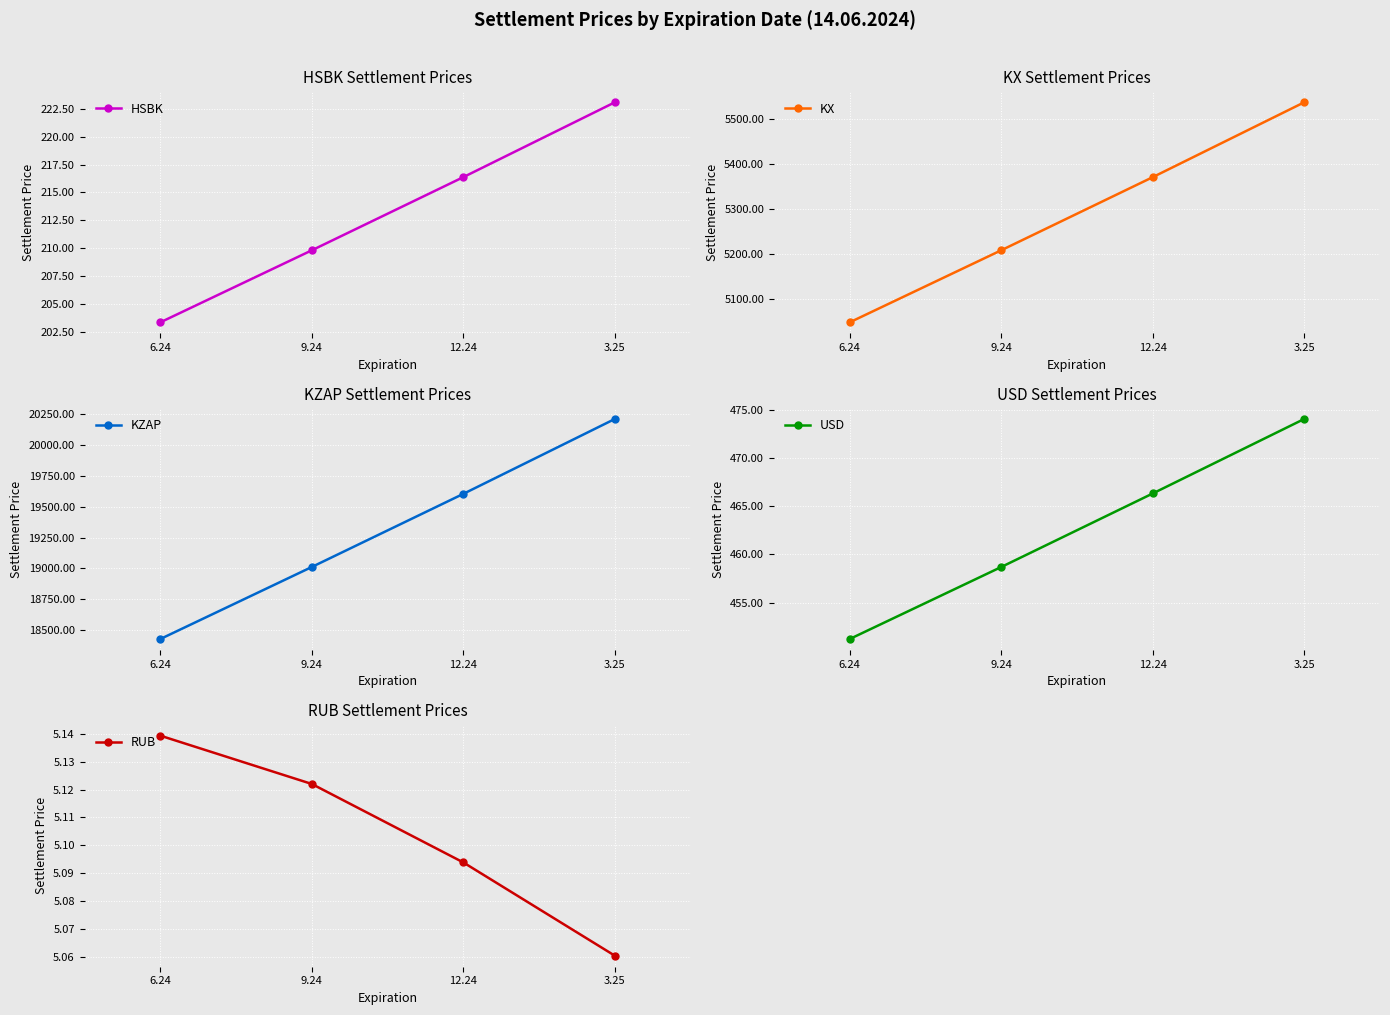

Which series has the largest total across all categories?

KZAP